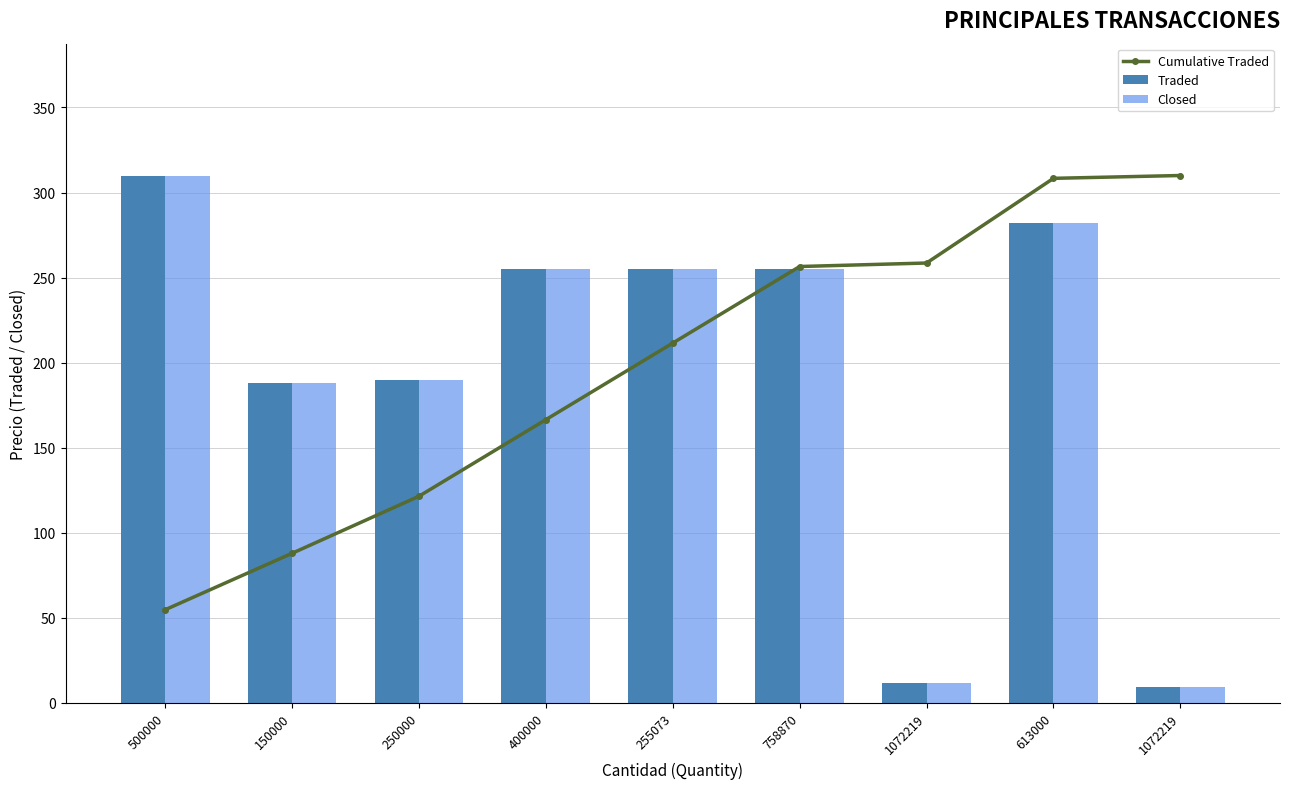

At which category does the chart reach its minimum across all series?

1072219